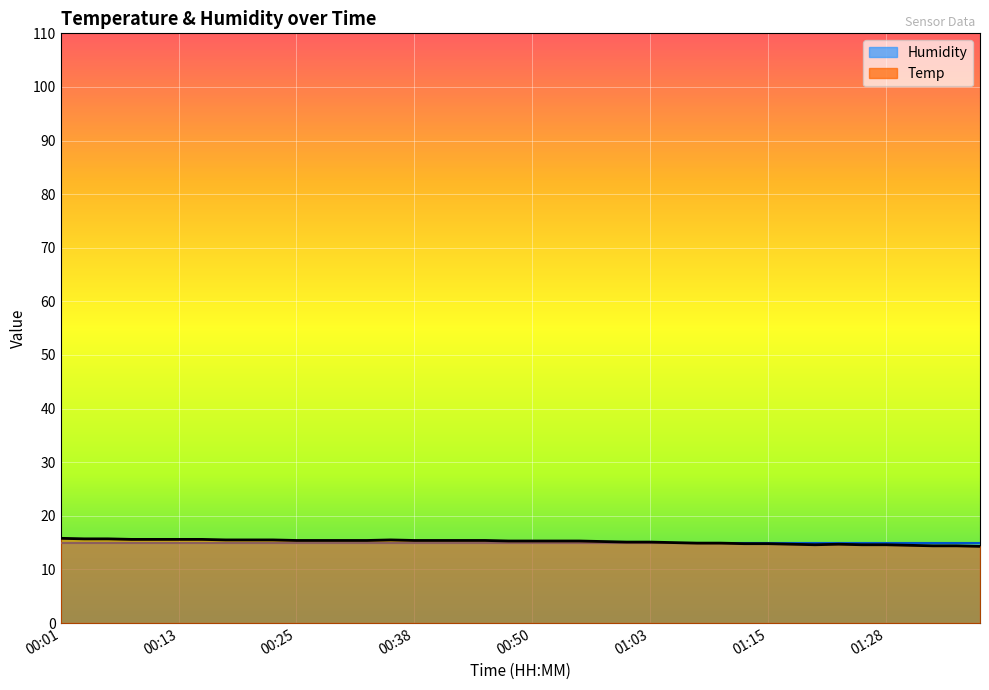

What is the label of the 39th point from the right?

00:13